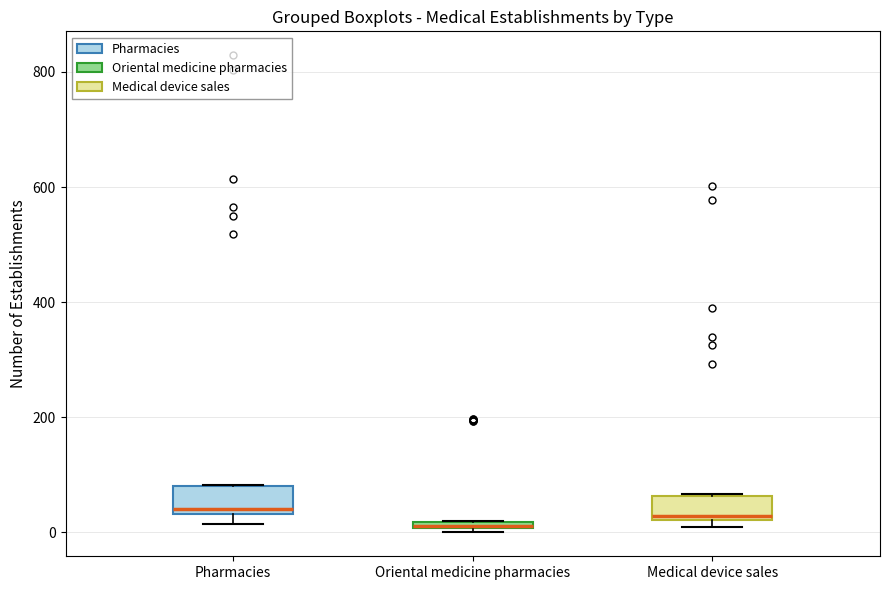

Where is the lower edge of the box for Oriental medicine pharmacies on the y-axis? The values are not printed on the chart, so give them approximately, as read against the axis.

0